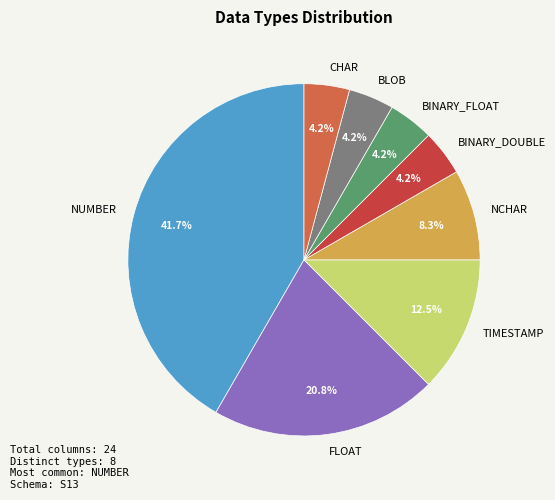

True or false: CHAR accounts for 12% of the total.

False